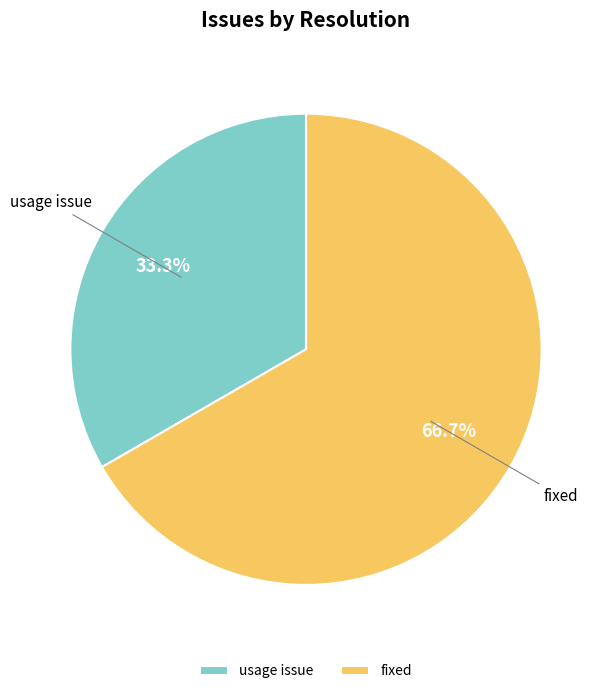

Which slice represents more than half of the pie?

fixed